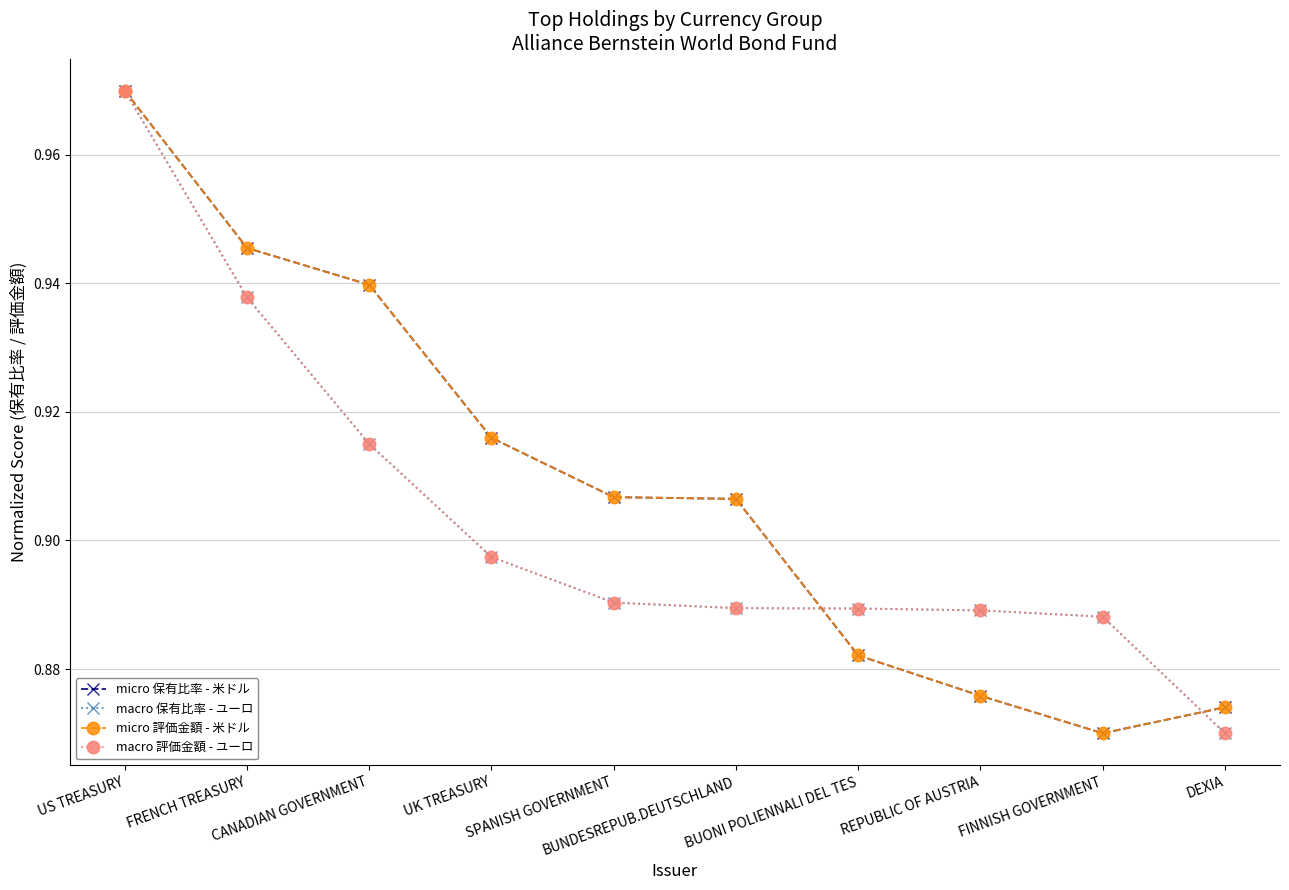

Count the macro 保有比率 - ユーロ values in the range 0 to 1.

10